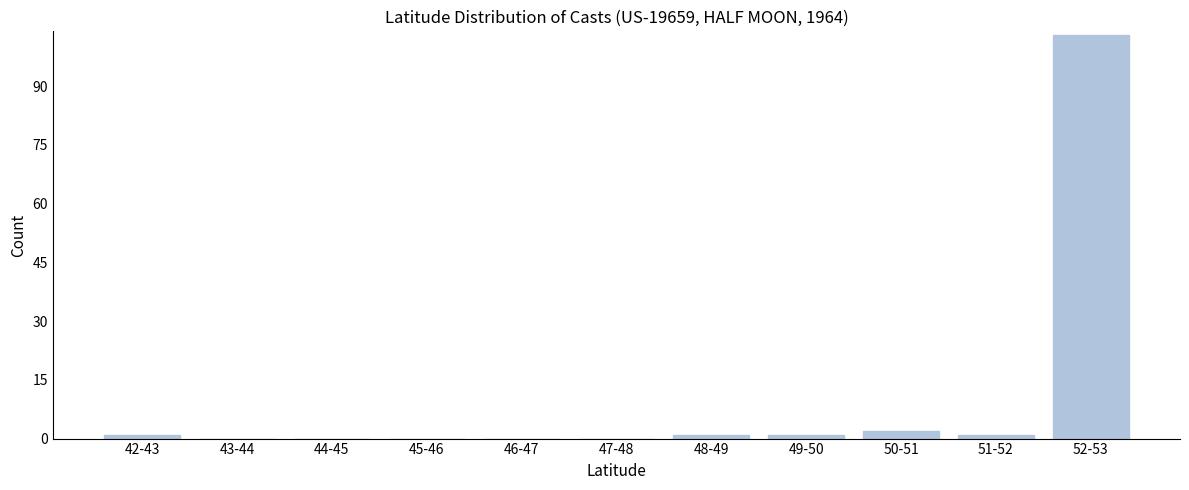

Reading right to left, list all the values displayed in this chart.

52-53=103	51-52=1	50-51=2	49-50=1	48-49=1	47-48=0	46-47=0	45-46=0	44-45=0	43-44=0	42-43=1